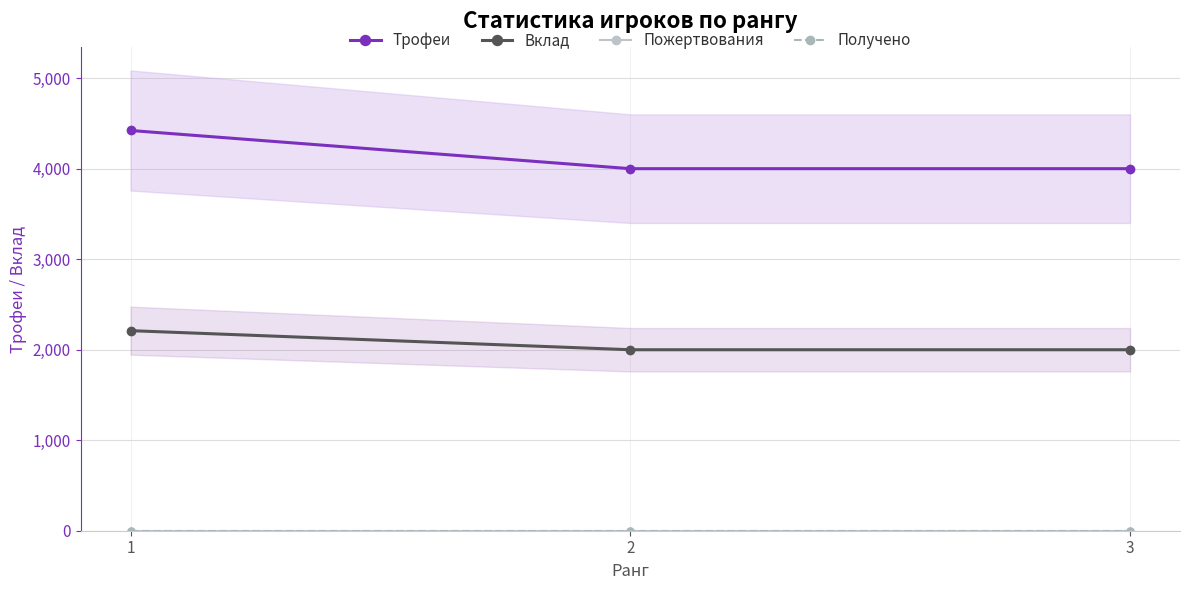

Rank the series by their maximum value, from lowest to highest.

Пожертвования, Получено, Вклад, Трофеи